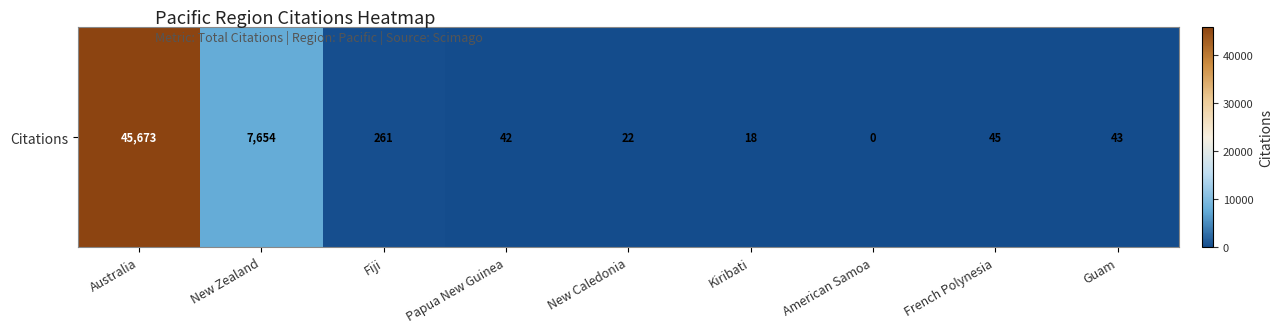

List the labels in order of value, smallest first.

American Samoa, Kiribati, New Caledonia, Papua New Guinea, Guam, French Polynesia, Fiji, New Zealand, Australia